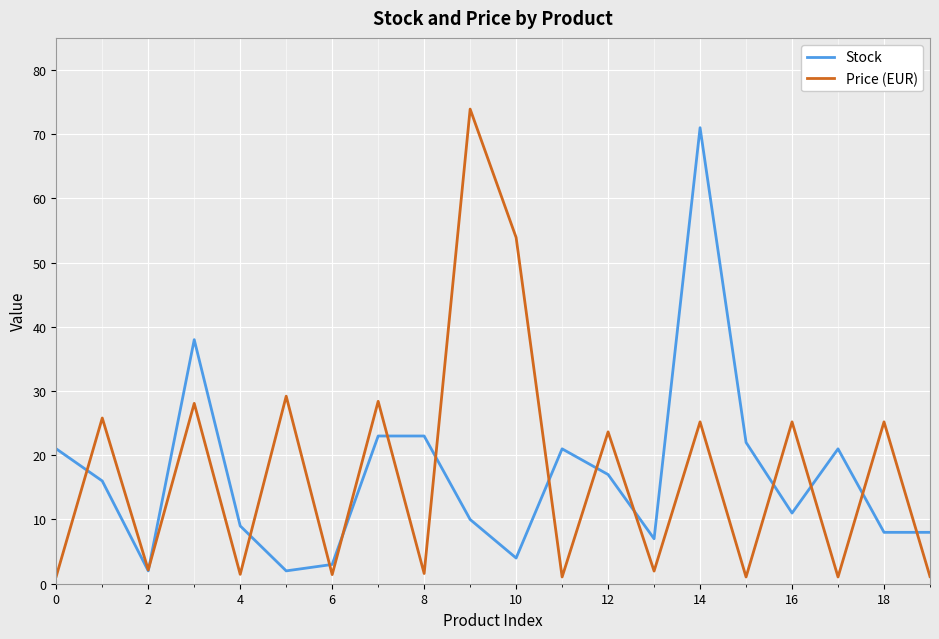

Does the chart display data point markers on the line(s)?

No